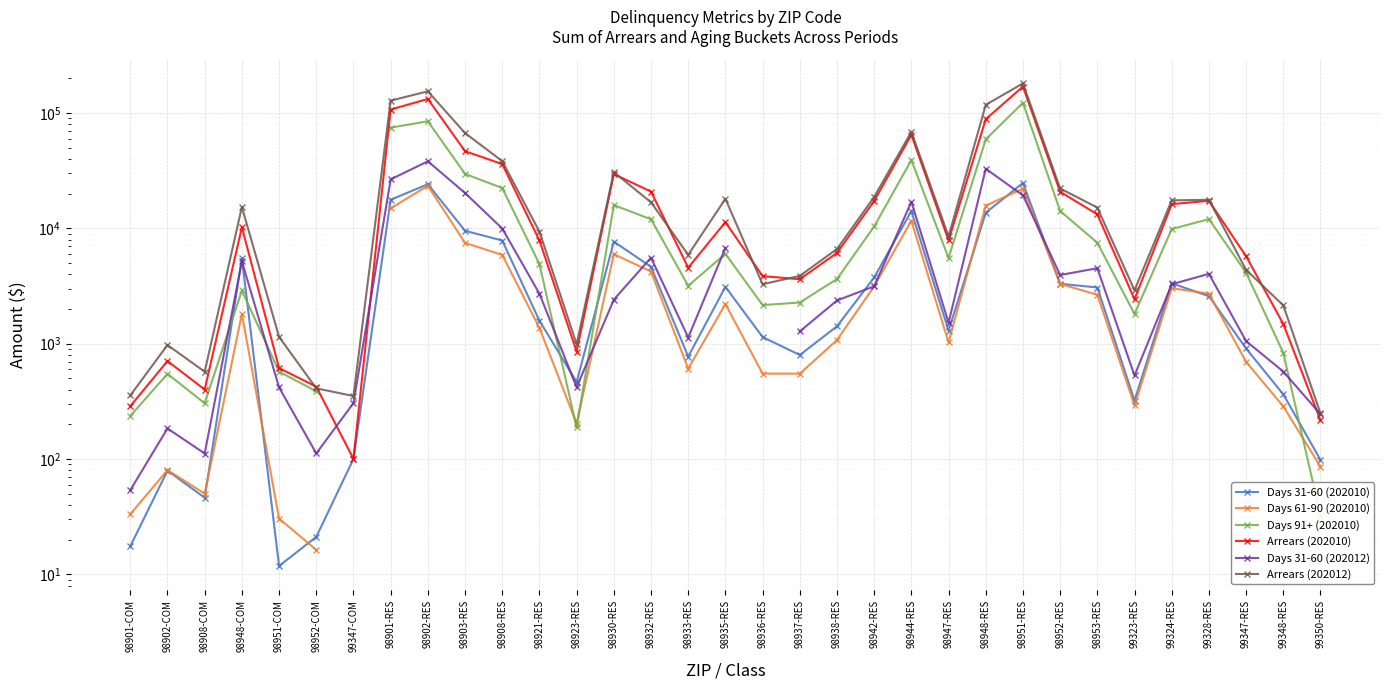

Which category has the highest value in the Days 61-90 (202010) series?

98902-RES